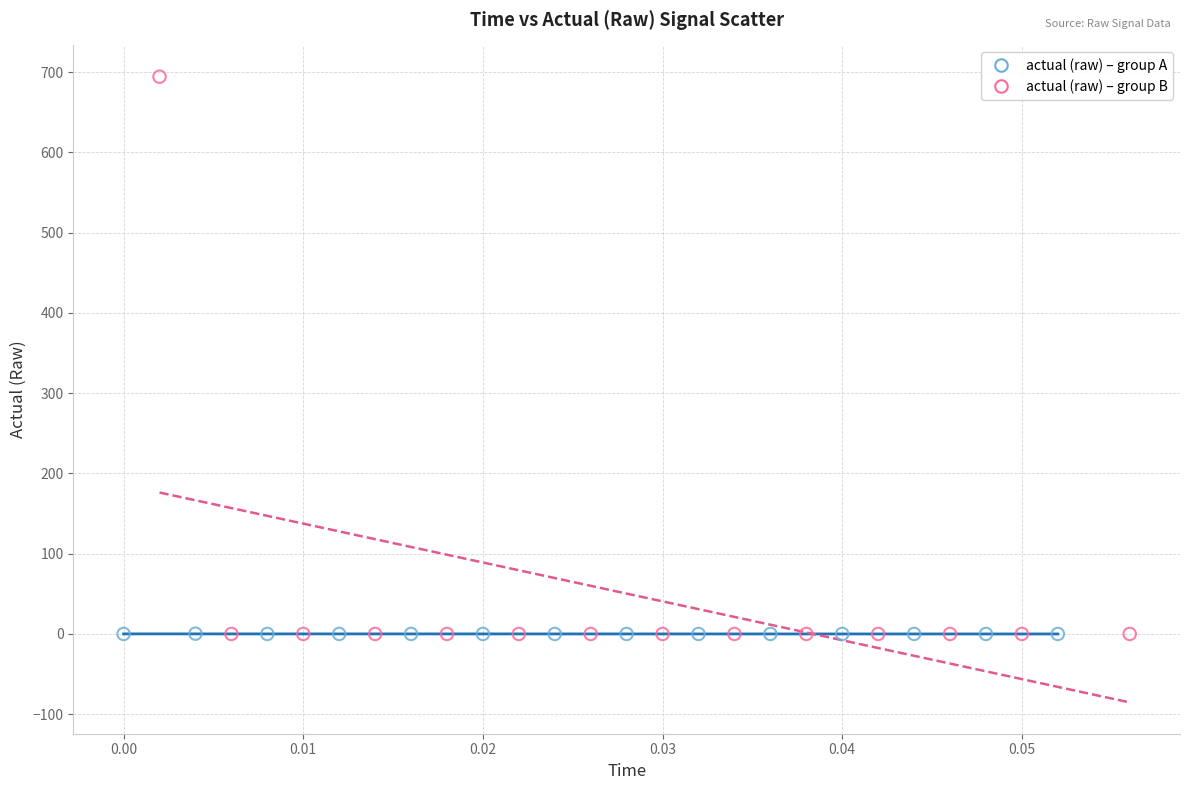

Which series reaches the maximum Y coordinate?

actual (raw) – group B